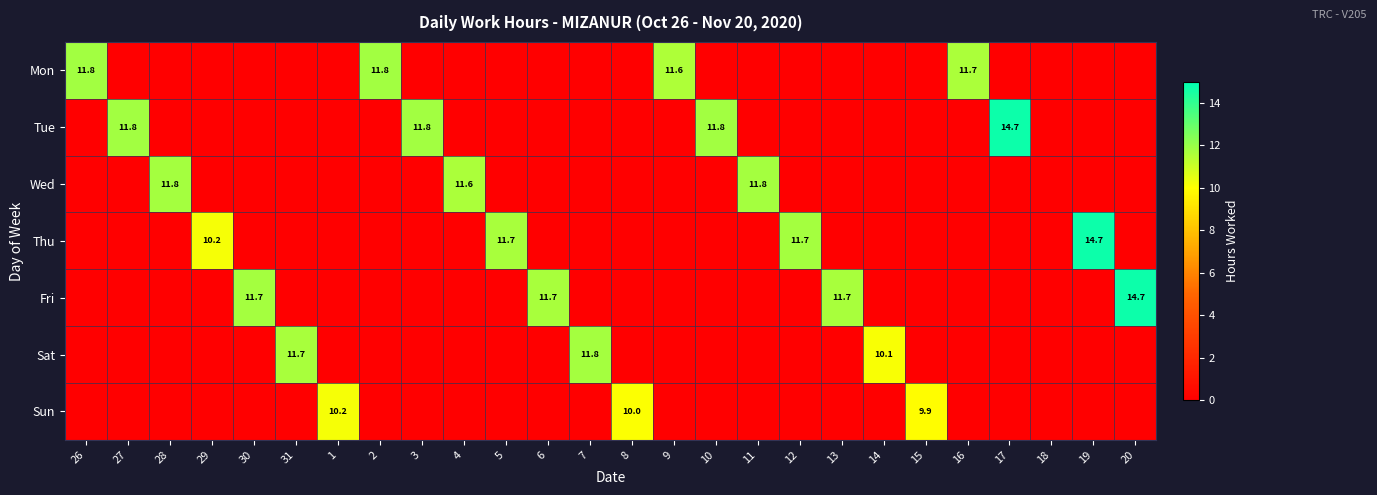

The Sat series shows 18.6 at 31. True or false?

False